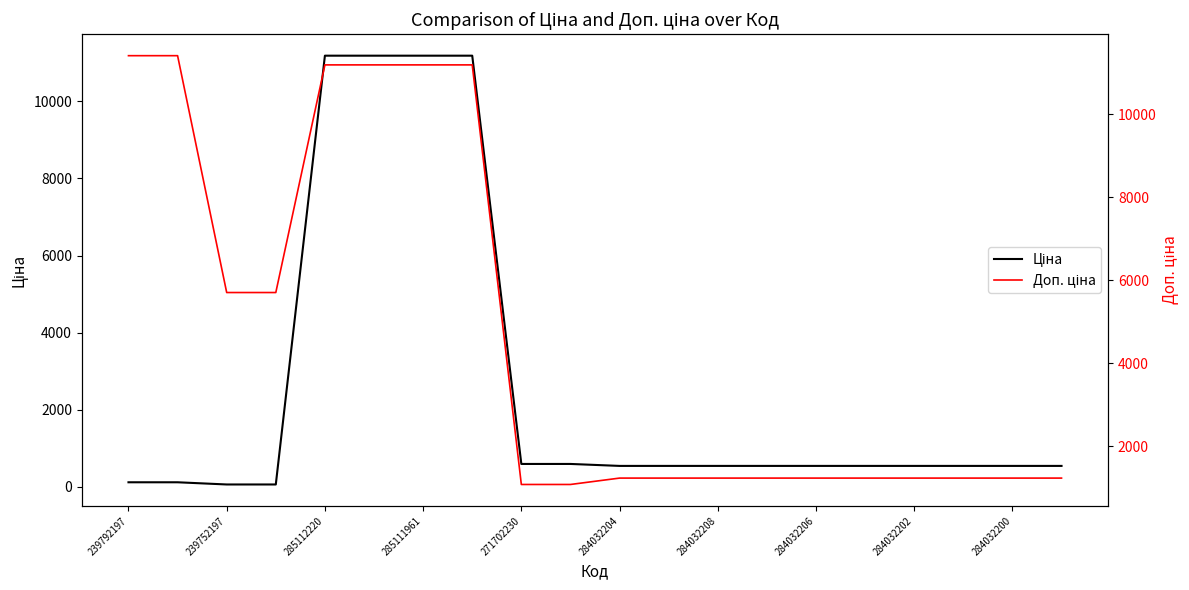

True or false: Ціна and Доп. ціна cross at least once.

False